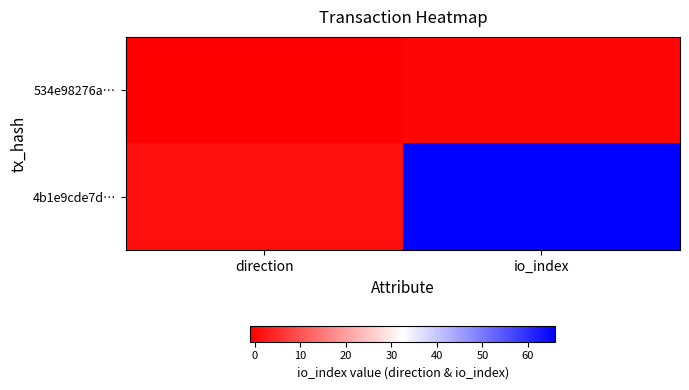

Count the number of data series in this chart.

2